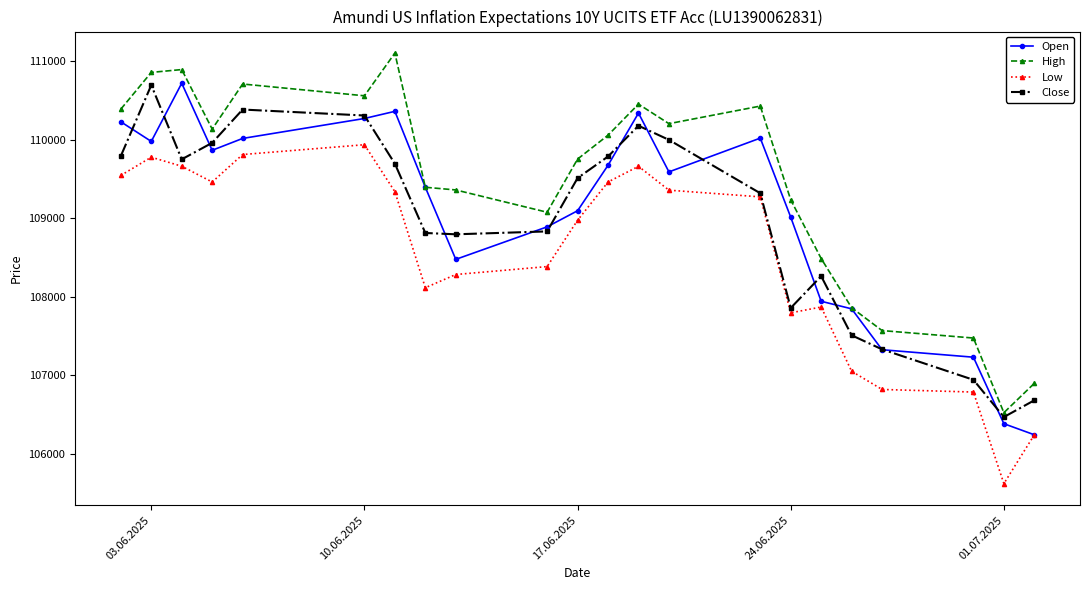

At how many categories does at least one series exceed 105811?

22